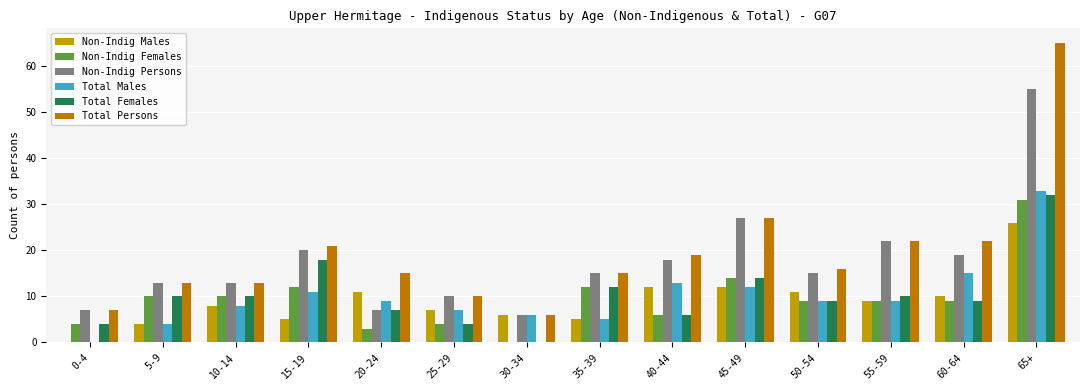

Which series changed the most between 25-29 and 65+?

Total Persons